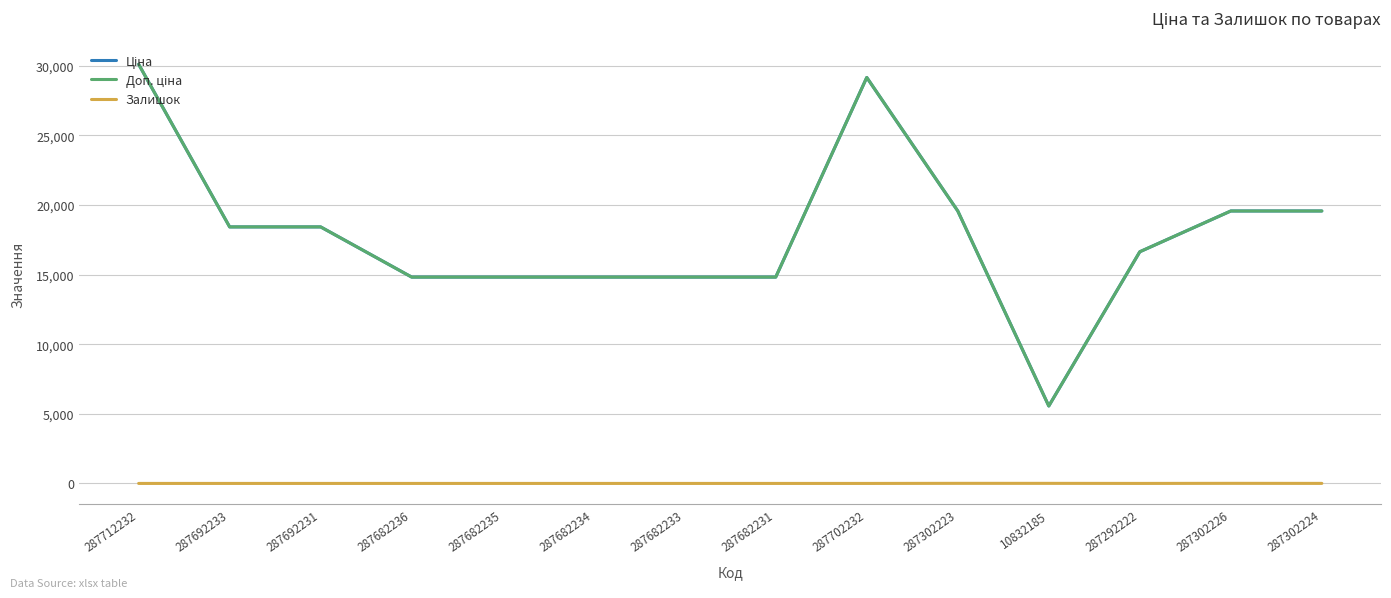

What position from the left is 287302224?

14